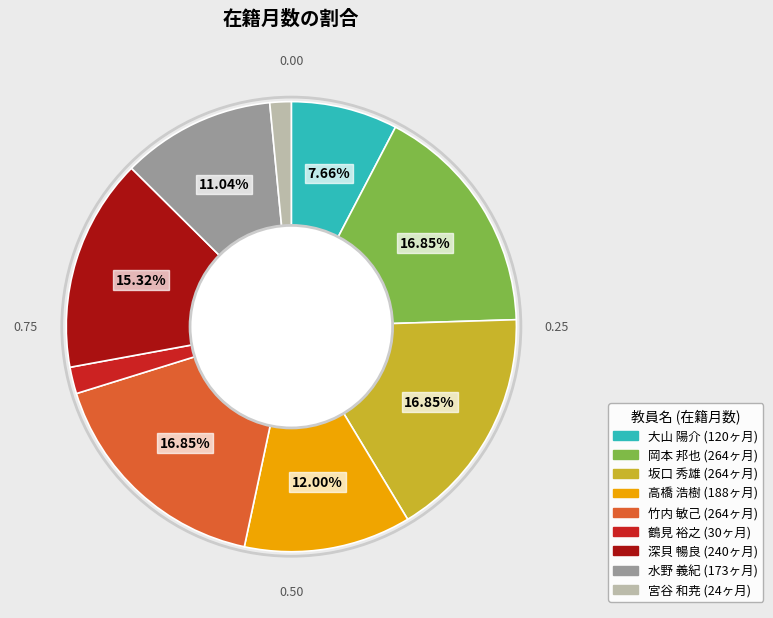

To the nearest percent, what is the average slice percentage?

11%